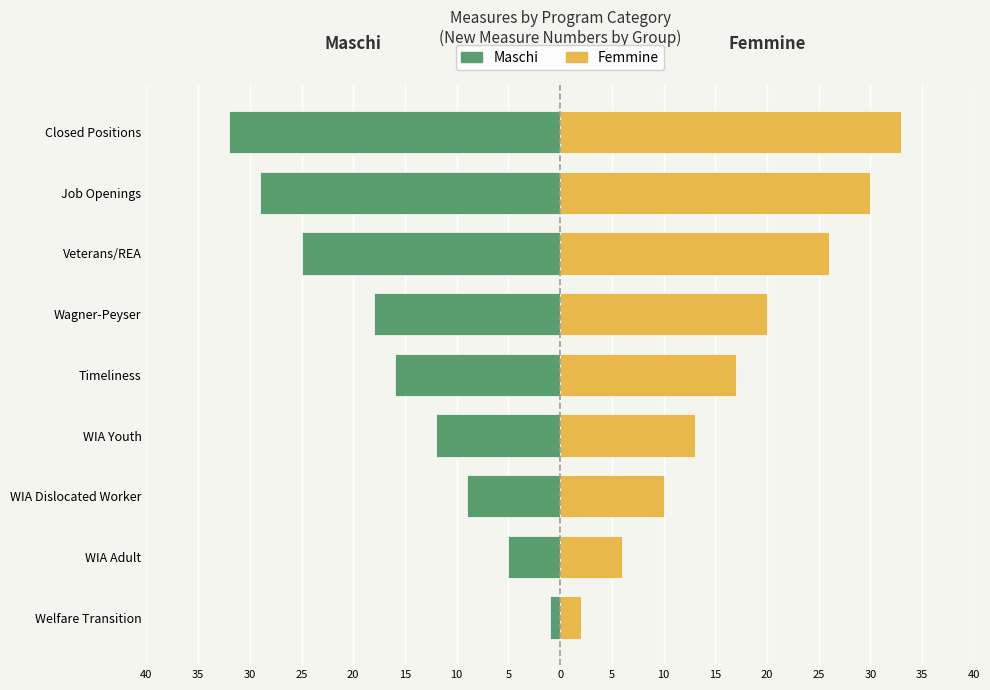

The Maschi series shows -1 at Welfare Transition. True or false?

False